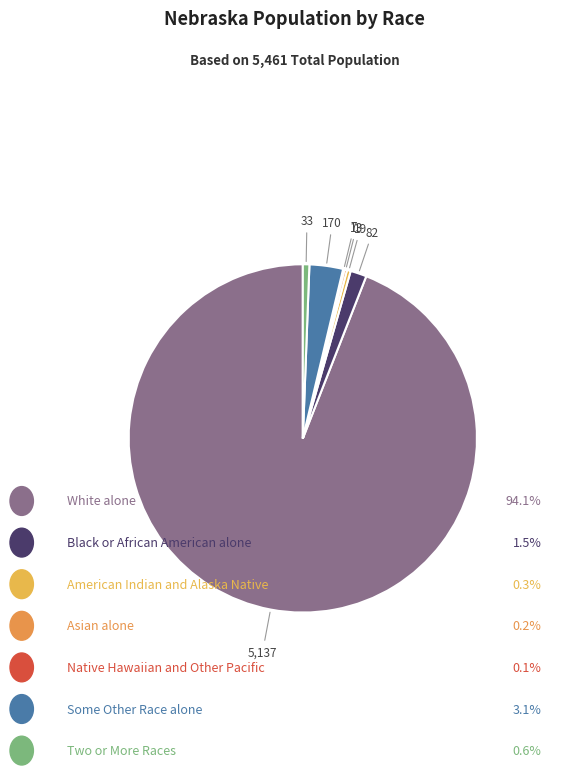

Is there any slice that represents more than half of the pie?

Yes